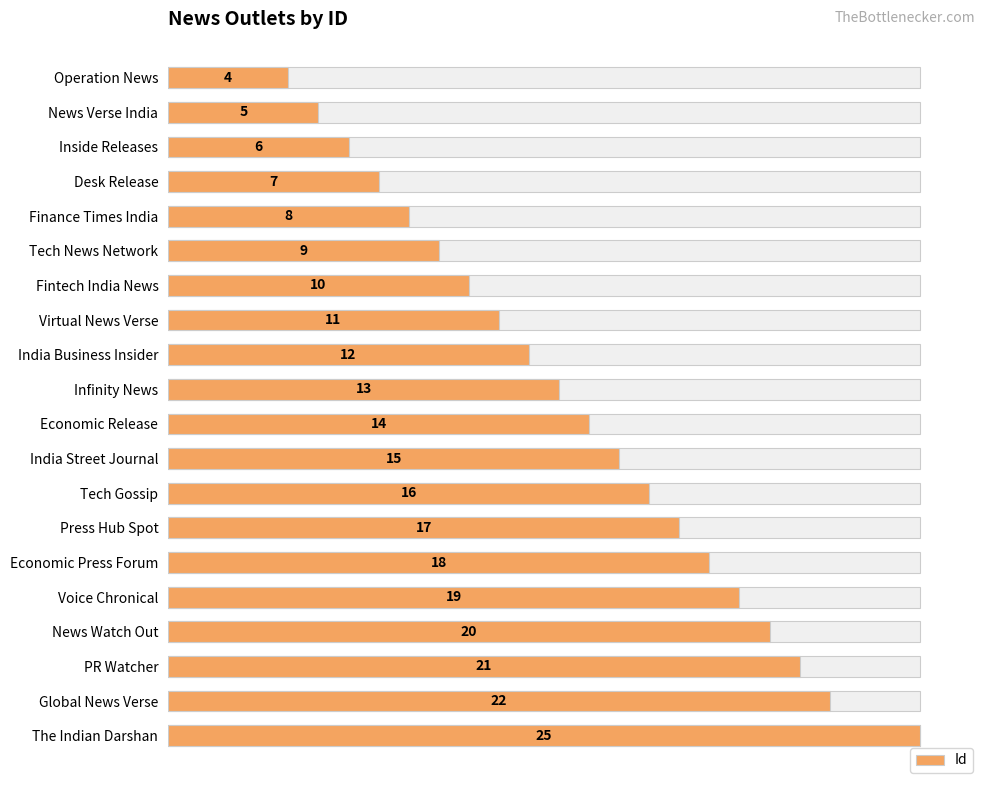

What is the sum of all values?

272